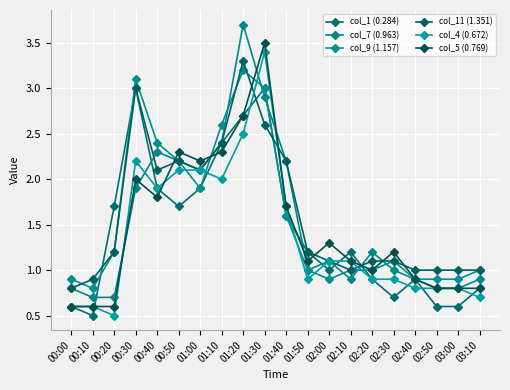

How many values in the col_4 (0.672) series are below 1?

10